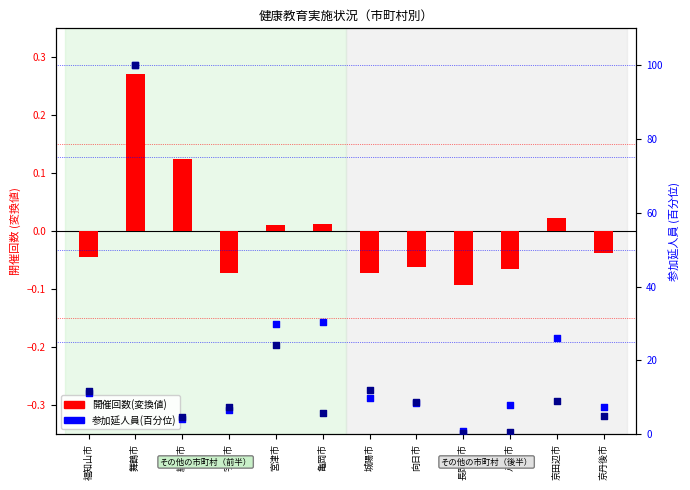

Is the value of 参加延人員(総数) at 綾部市 greater than the value of 参加延人員(一般) at 城陽市?

No